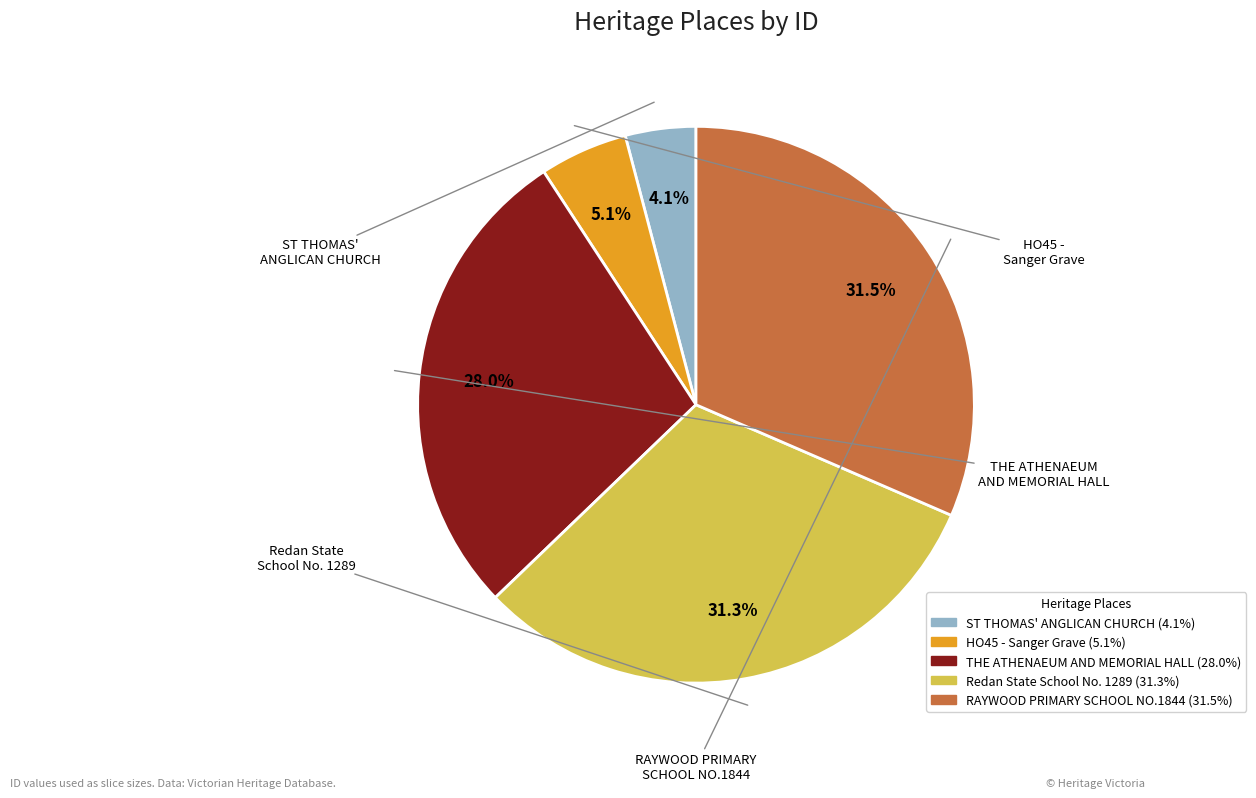

Is there any slice that represents more than half of the pie?

No